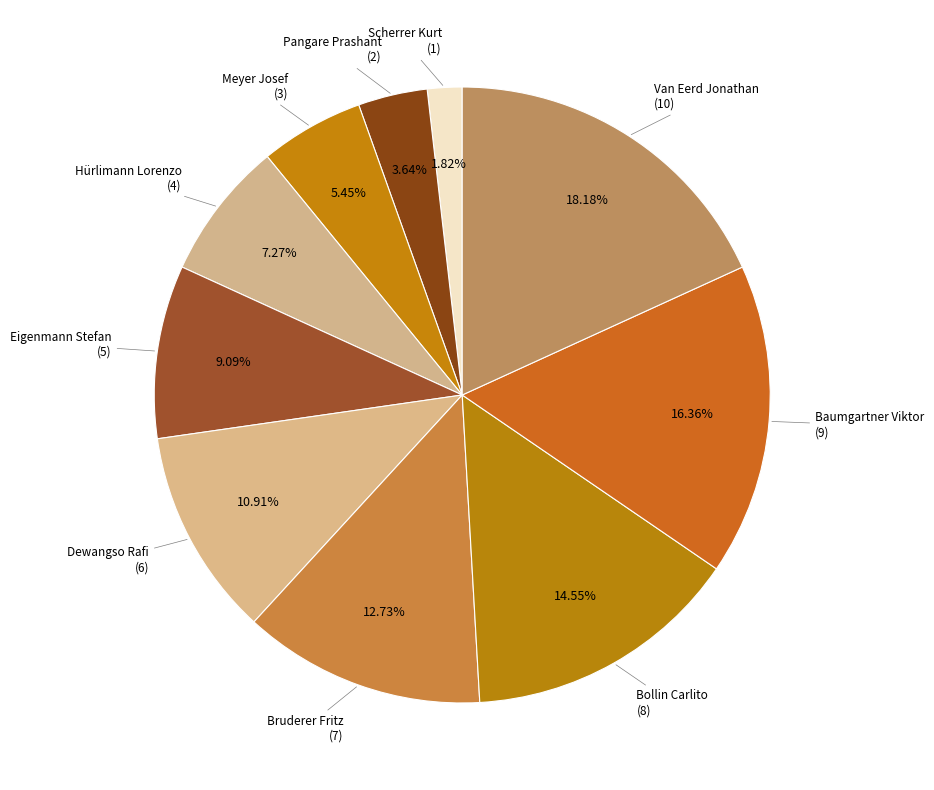

Rank the categories by value from highest to lowest.

Van Eerd Jonathan, Baumgartner Viktor, Bollin Carlito, Bruderer Fritz, Dewangso Rafi, Eigenmann Stefan, Hürlimann Lorenzo, Meyer Josef, Pangare Prashant, Scherrer Kurt